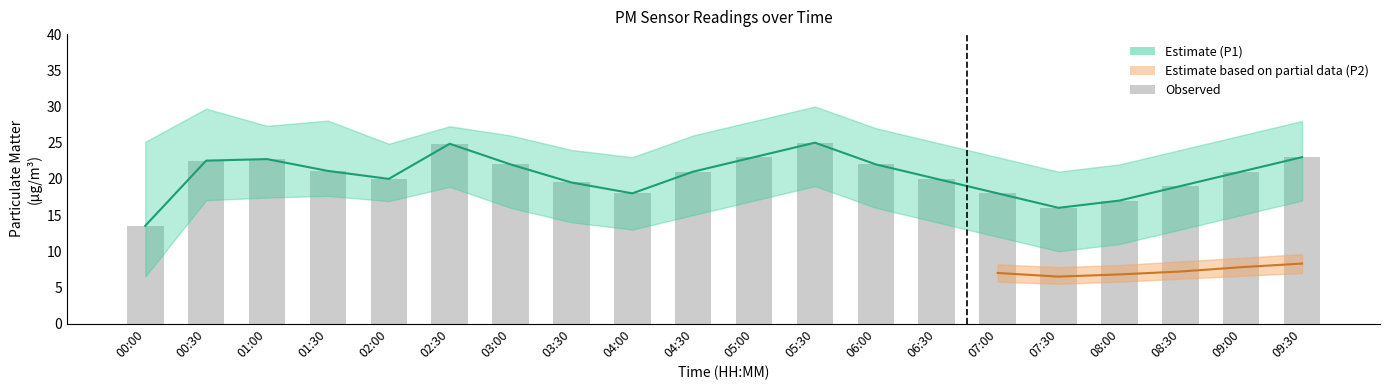

What is the maximum value shown in the chart?

25.0